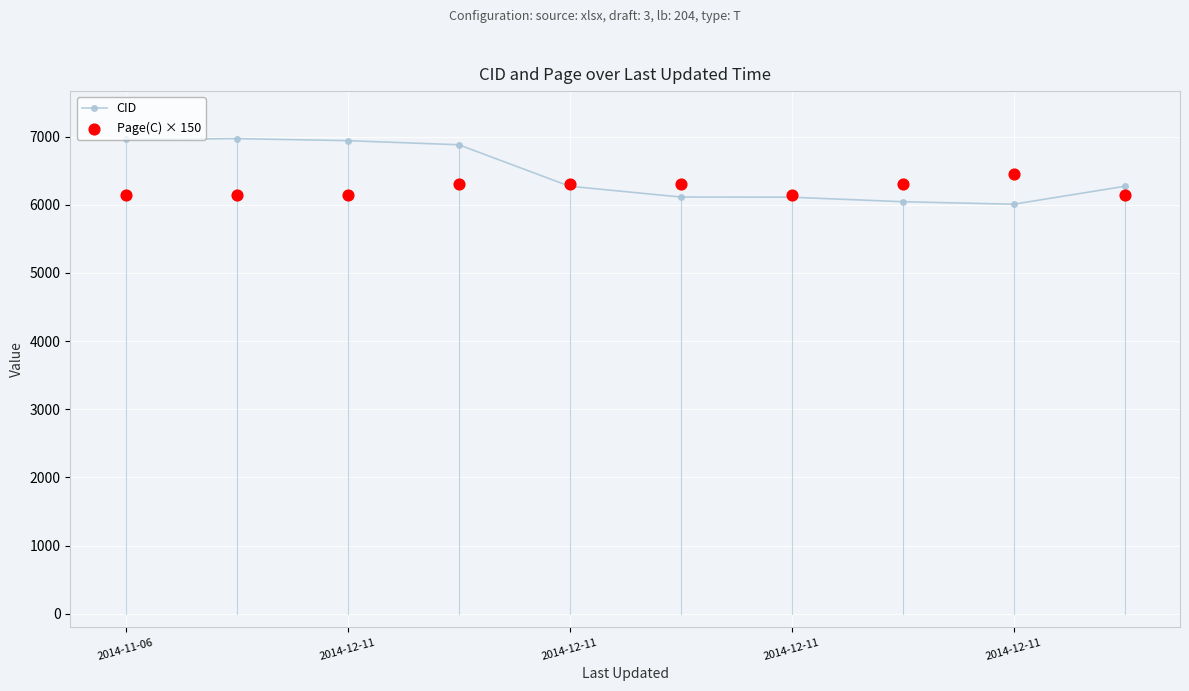

Which series reaches the minimum Y coordinate?

CID